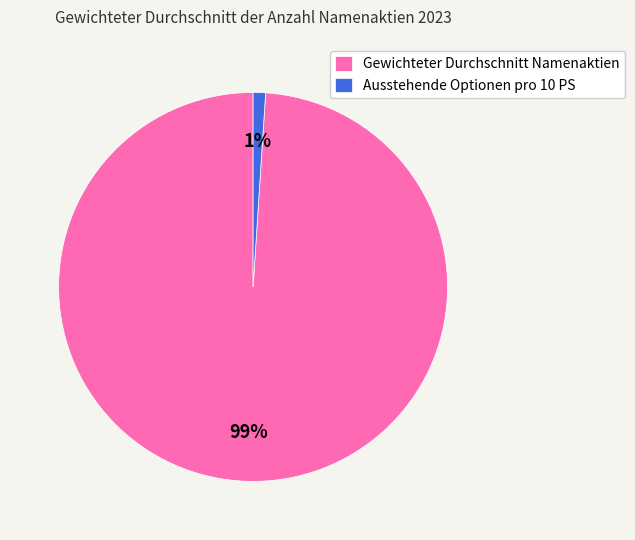

Which slice is the largest?

Gewichteter Durchschnitt Namenaktien